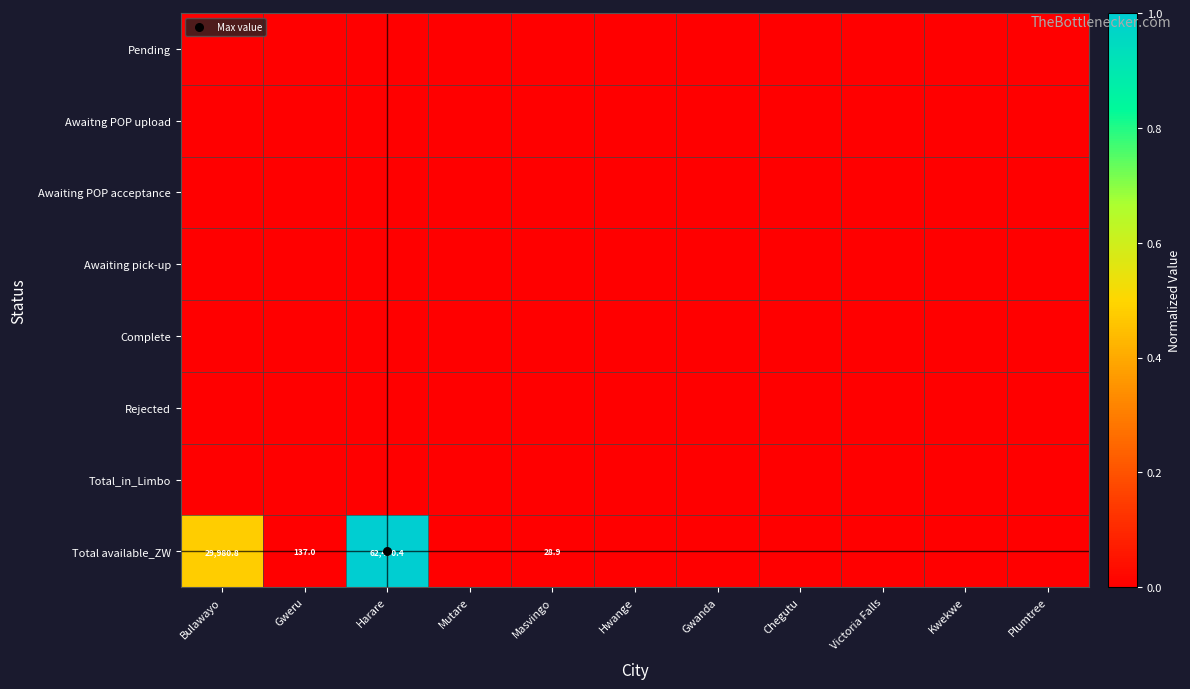

Which series changed the most between Gweru and Hwange?

Total available_ZW